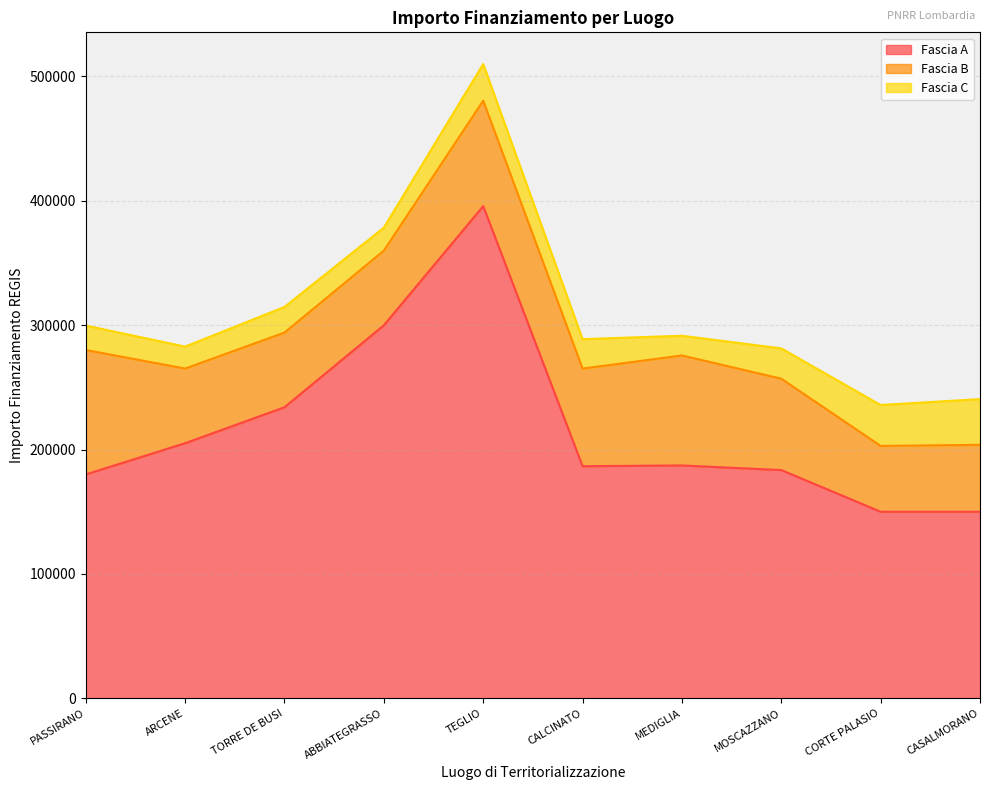

In Fascia A, how many points are lower than both neighbors (excluding endpoints)?

1